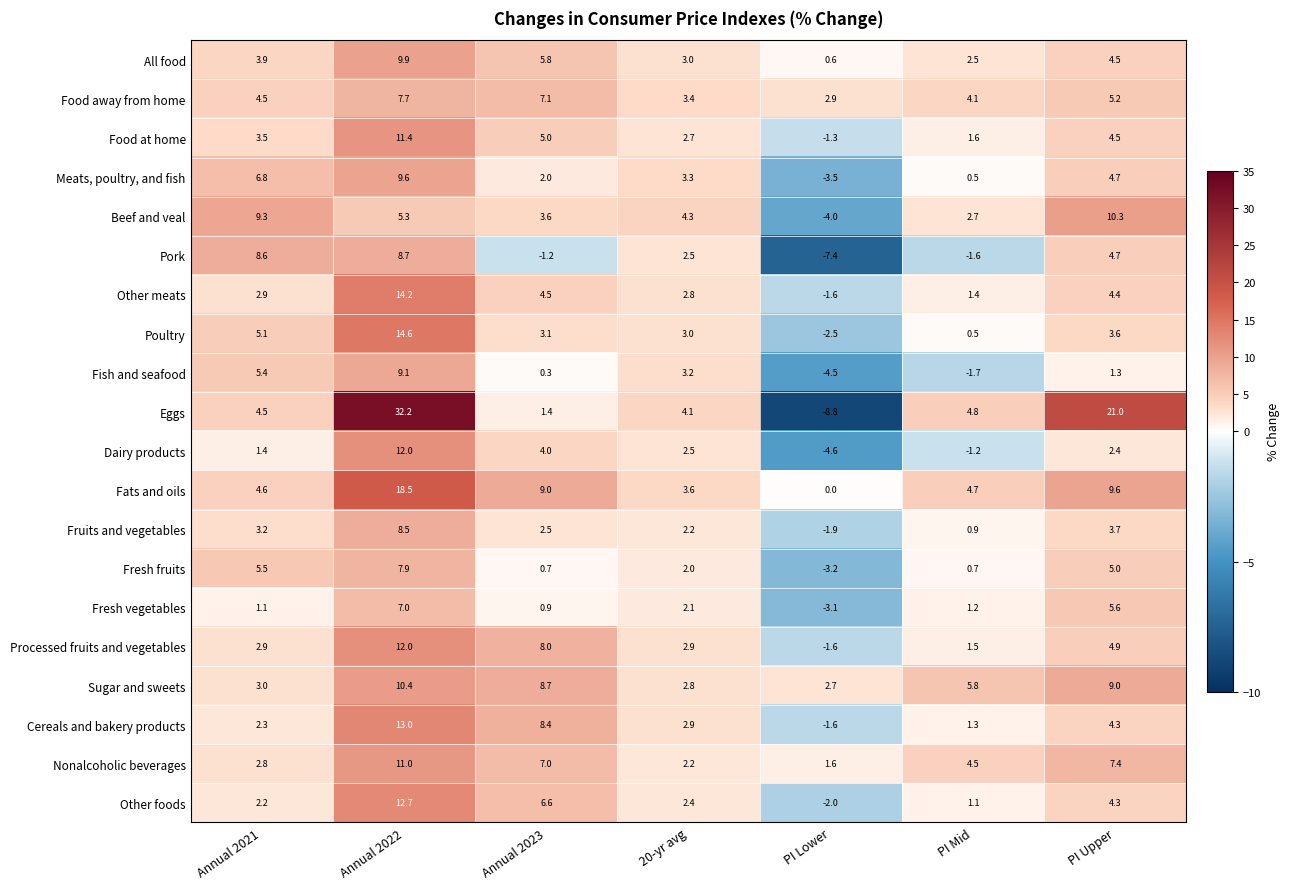

Is it true that Dairy products equals -2.4 at PI Lower?

False